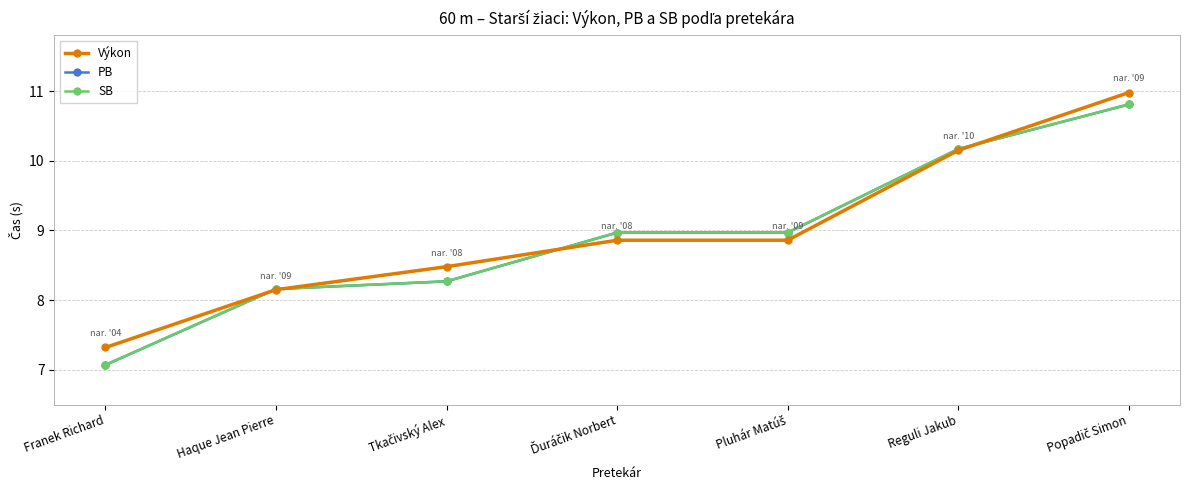

Is this an area chart (filled region under the line)?

No